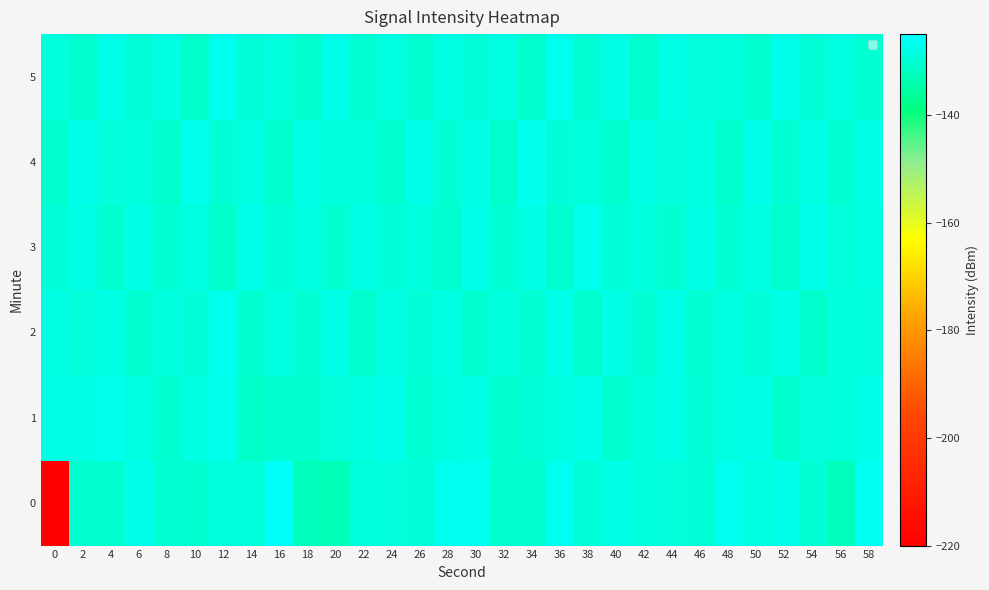

The row_1 series shows -195.6 at 18. True or false?

False